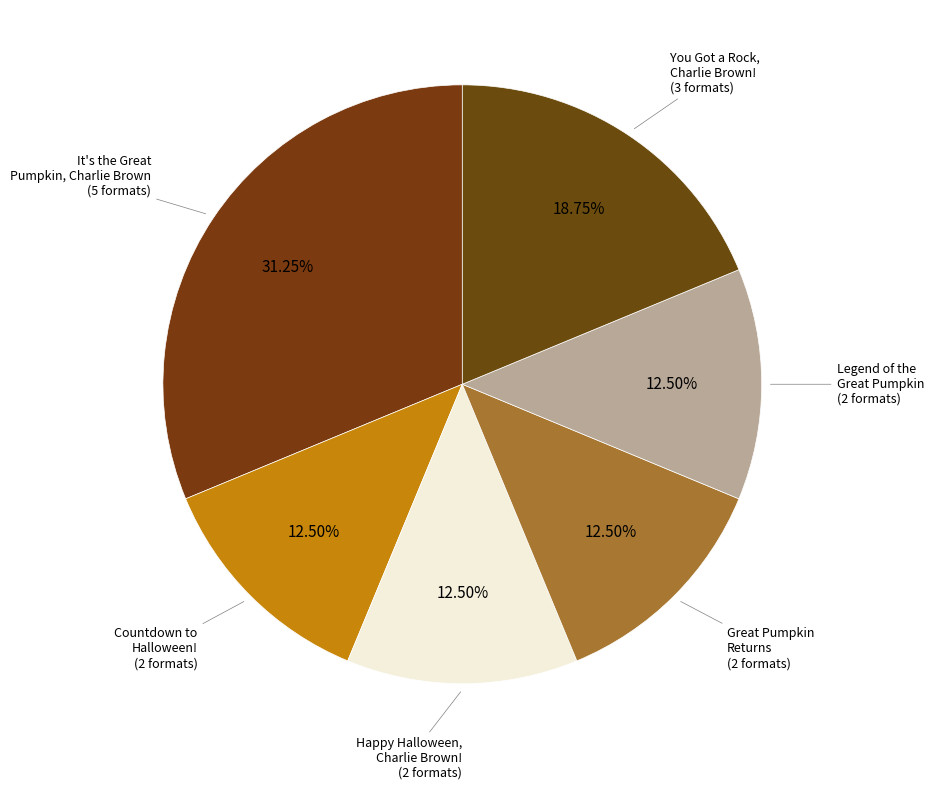

Approximately how many times larger is the value at Legend of the Great Pumpkin compared to Great Pumpkin Returns?

1.0